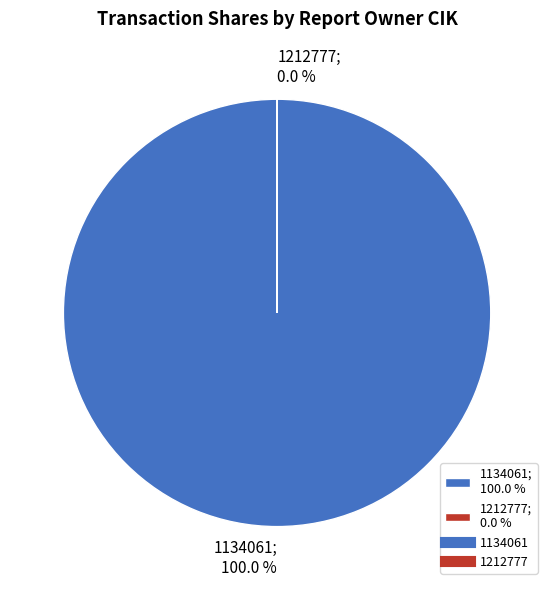

The 1134061 slice represents 99% of the pie. True or false?

False